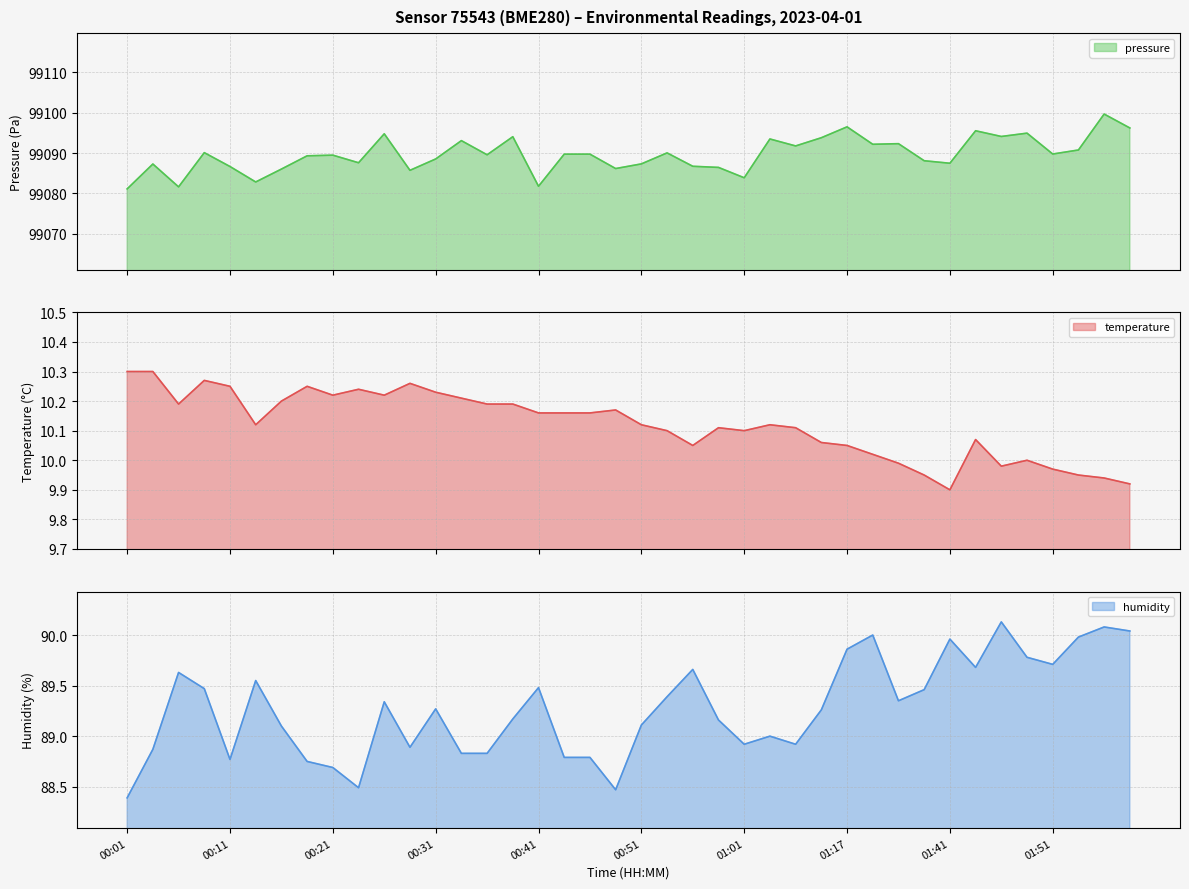

Where is humidity nearest to the value 89?

01:03